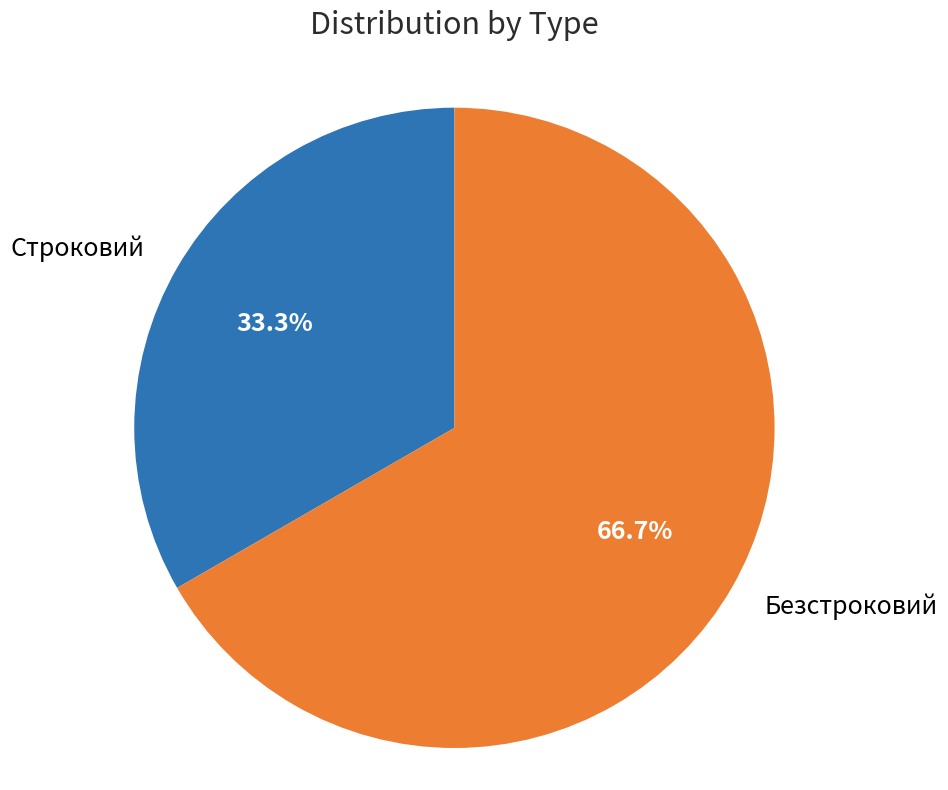

Do Безстроковий and Строковий together represent more than half of the pie?

Yes